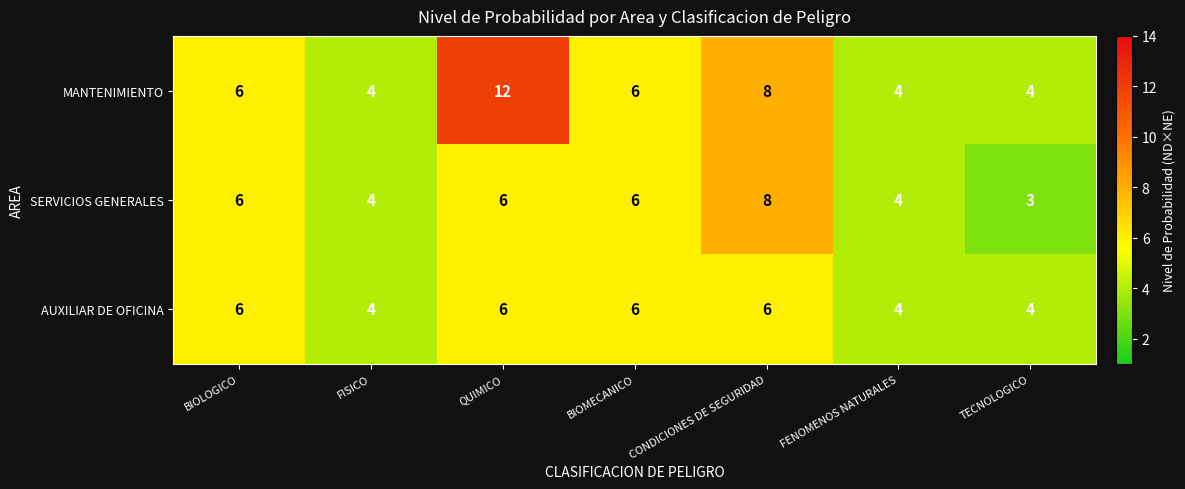

What is the approximate value of SERVICIOS GENERALES at CONDICIONES DE SEGURIDAD?

8